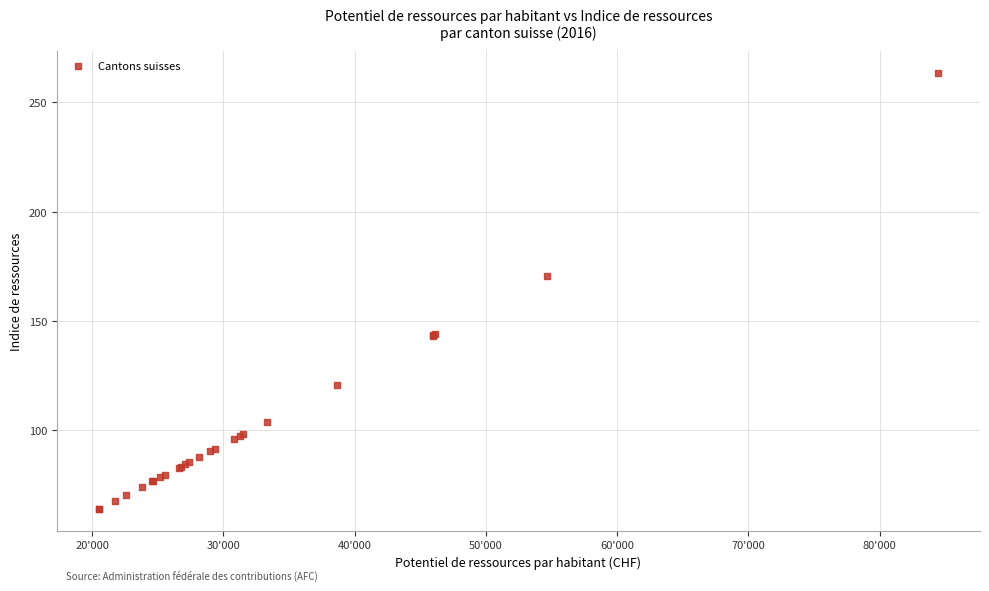

What Y value in the scatter plot is closest to 163?

170.6